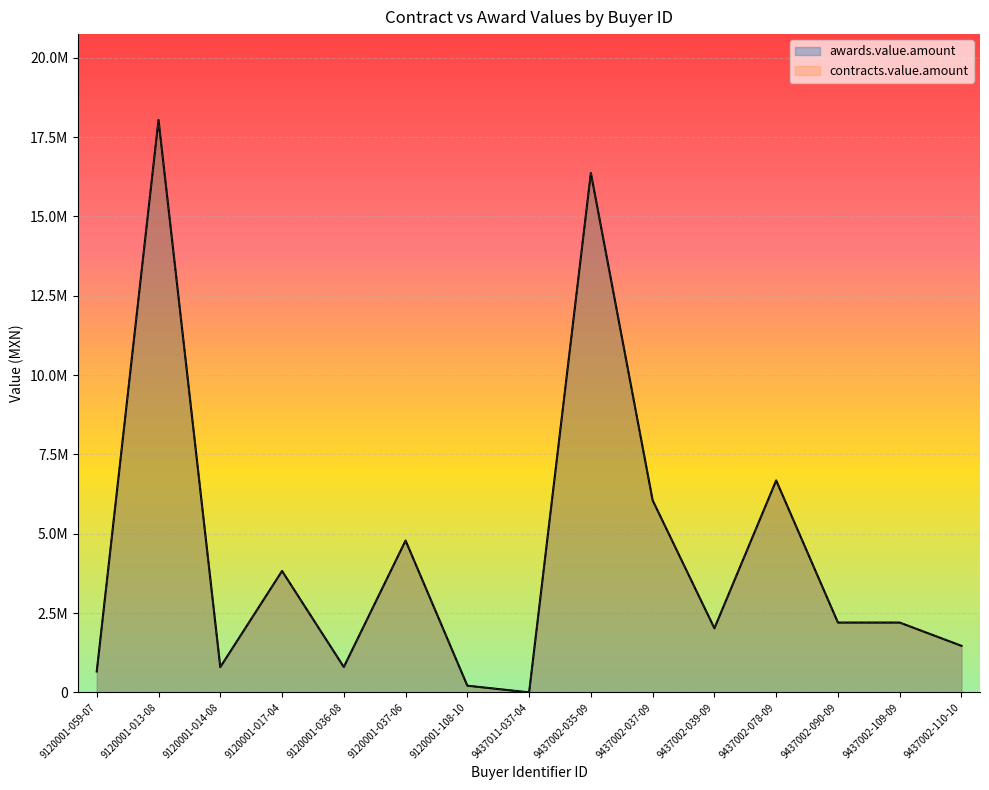

Rank the series at 9437002-035-09 from highest to lowest value.

awards.value.amount, contracts.value.amount